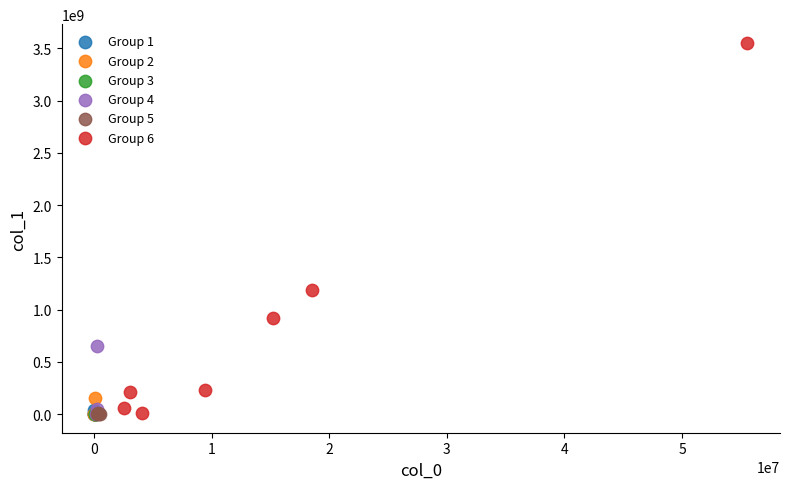

Which series reaches the maximum Y coordinate?

Group 6